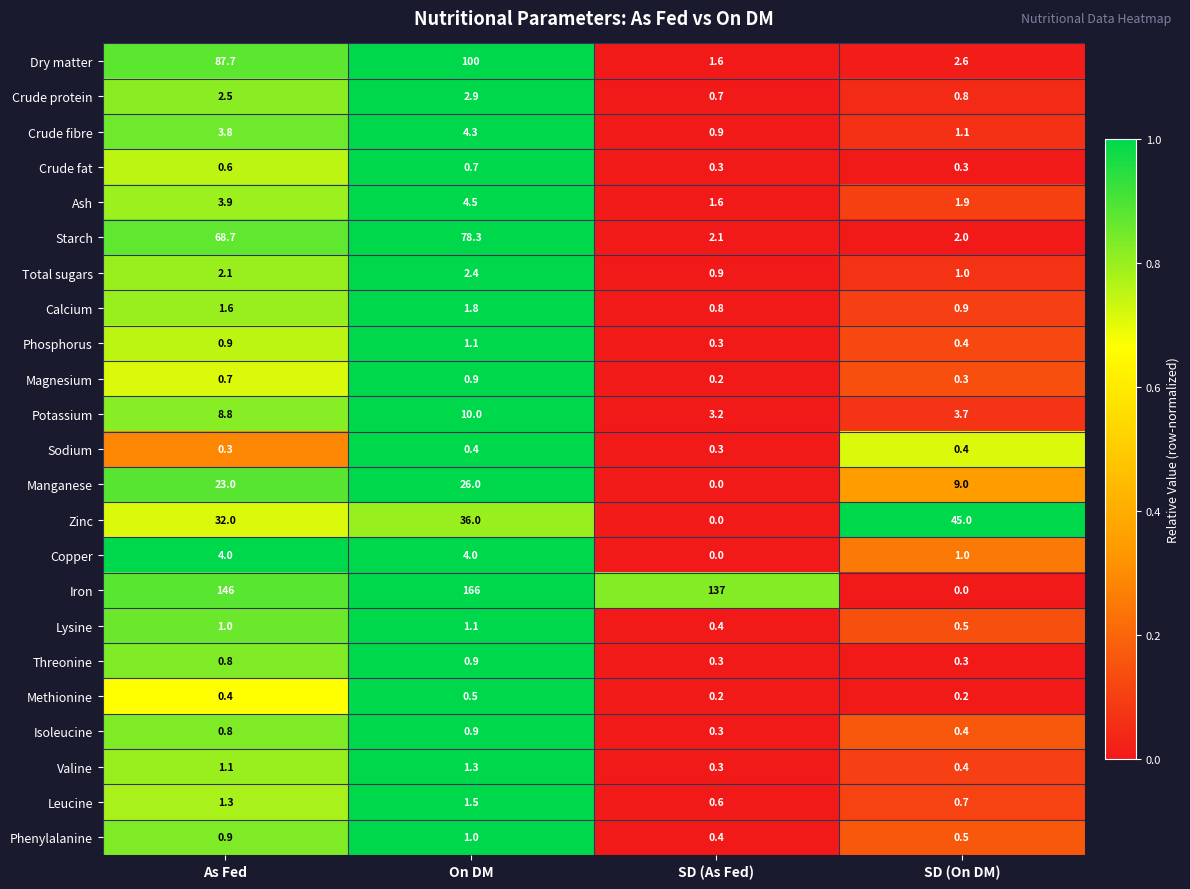

The Dry matter series shows 87.7 at As Fed. True or false?

True